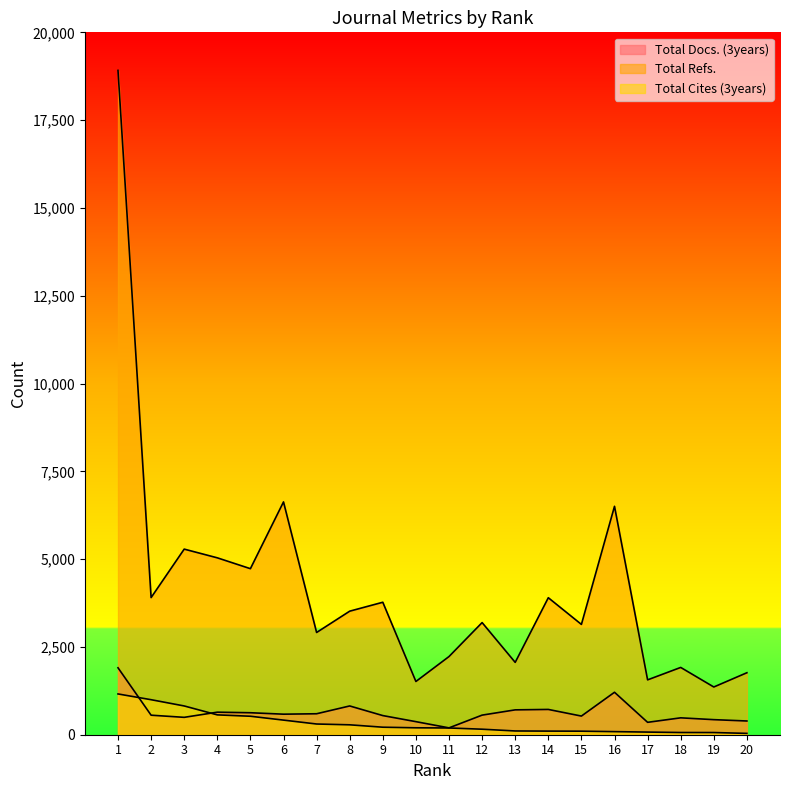

True or false: Total Refs. and Total Cites (3years) intersect in this chart.

False